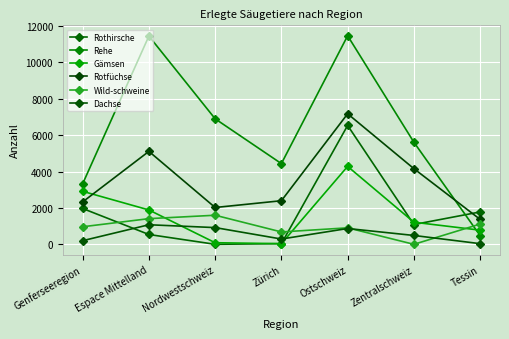

At which category is the sum across all series the highest?

Ostschweiz